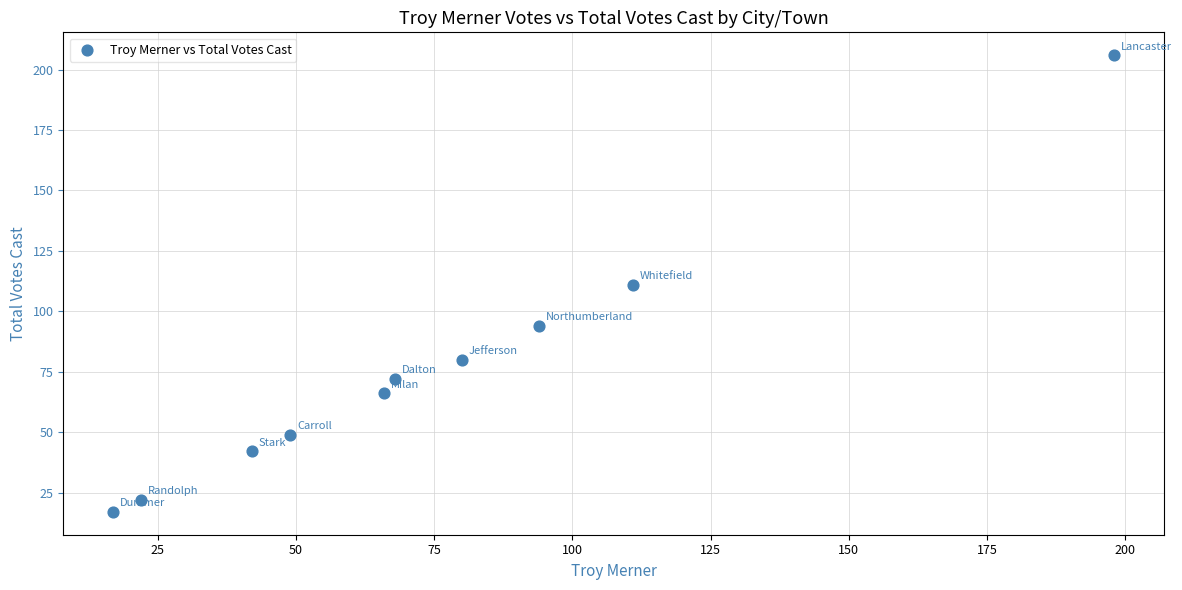

What is the range of X values (max minus min)?

181